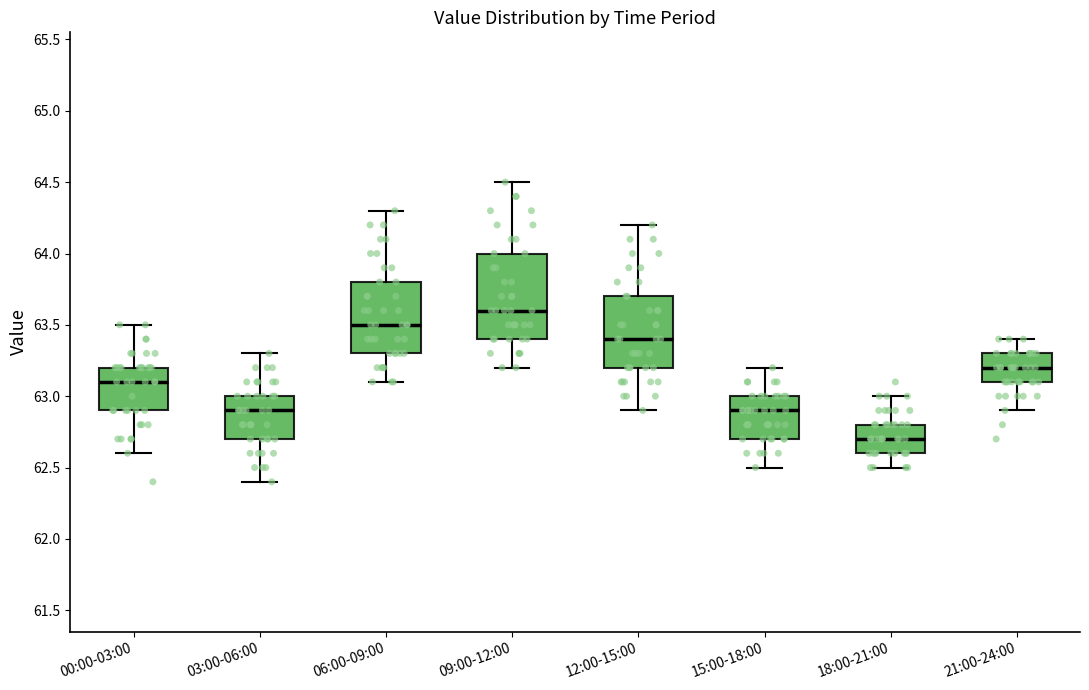

Comparing the boxes themselves (not the whiskers), which one is the tallest?

09:00-12:00